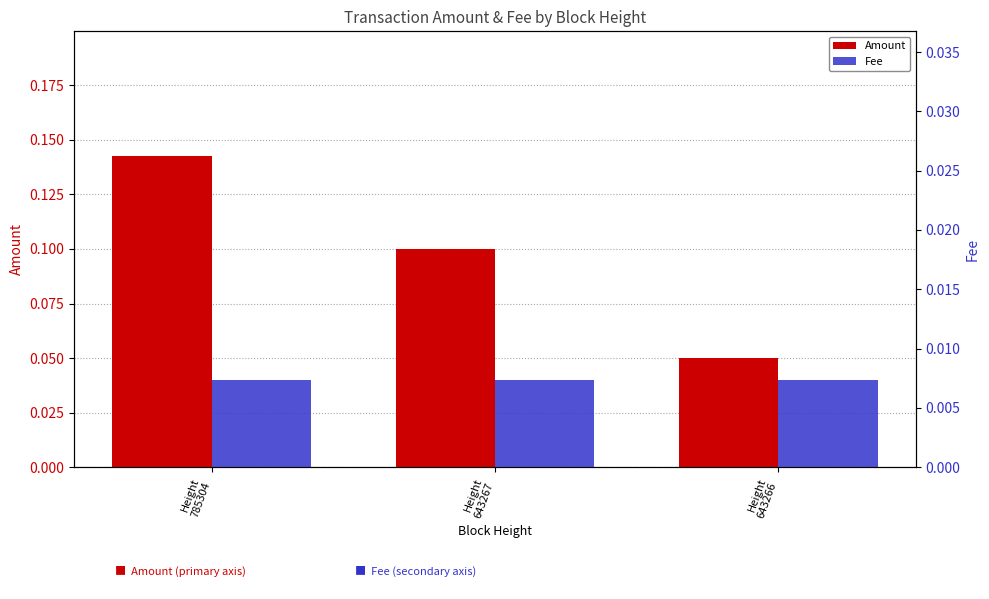

What is the difference between the maximum and minimum values in the Amount series?

0.1